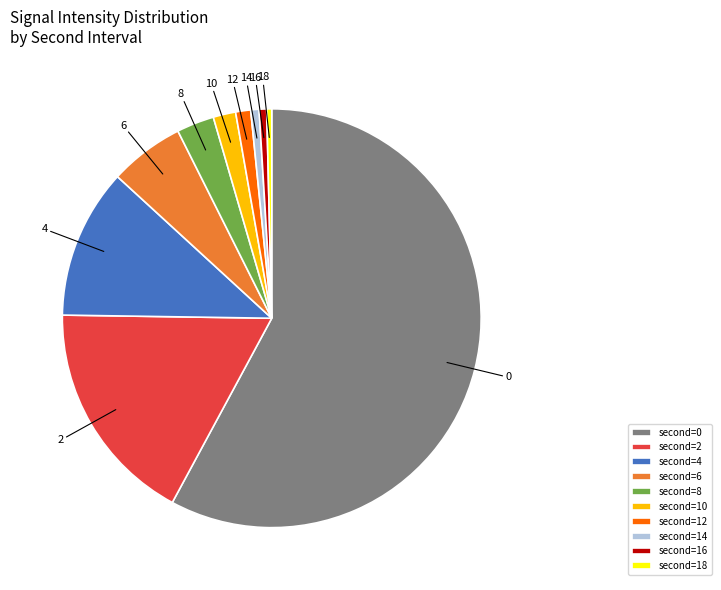

What is the majority slice?

second=0